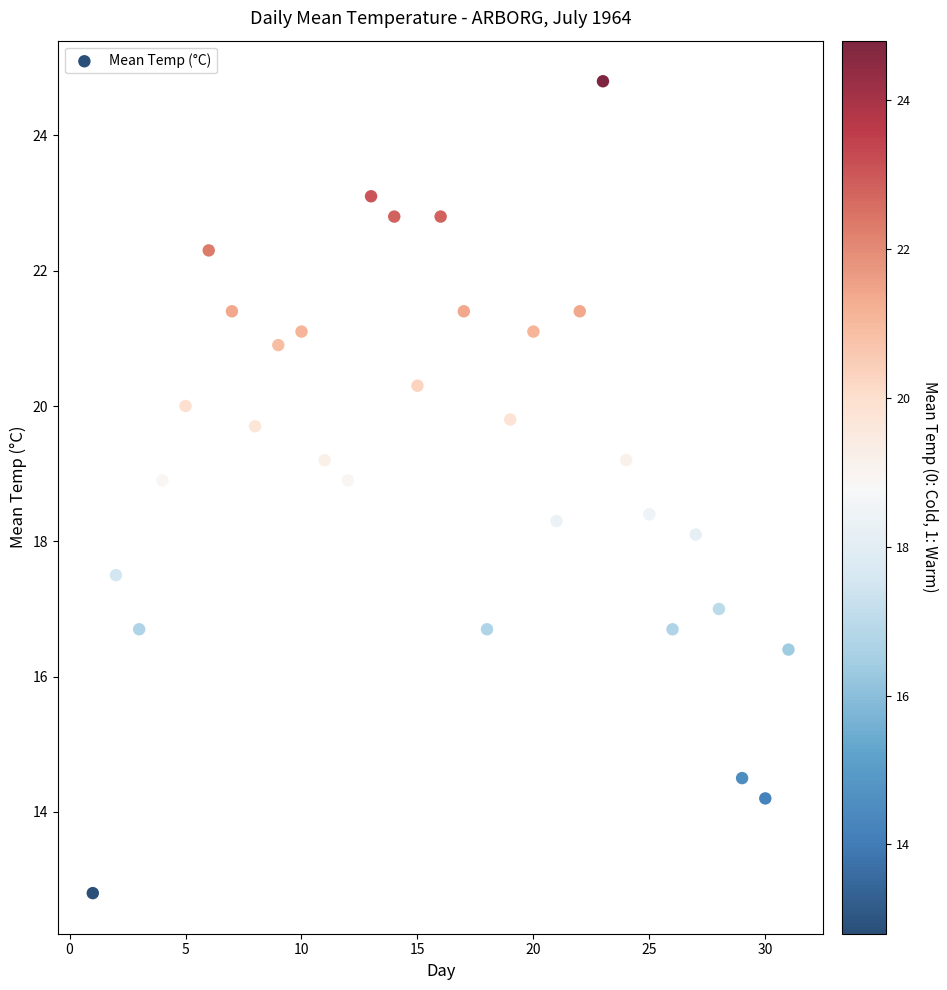

What is the range of Y values (max minus min)?

12.0